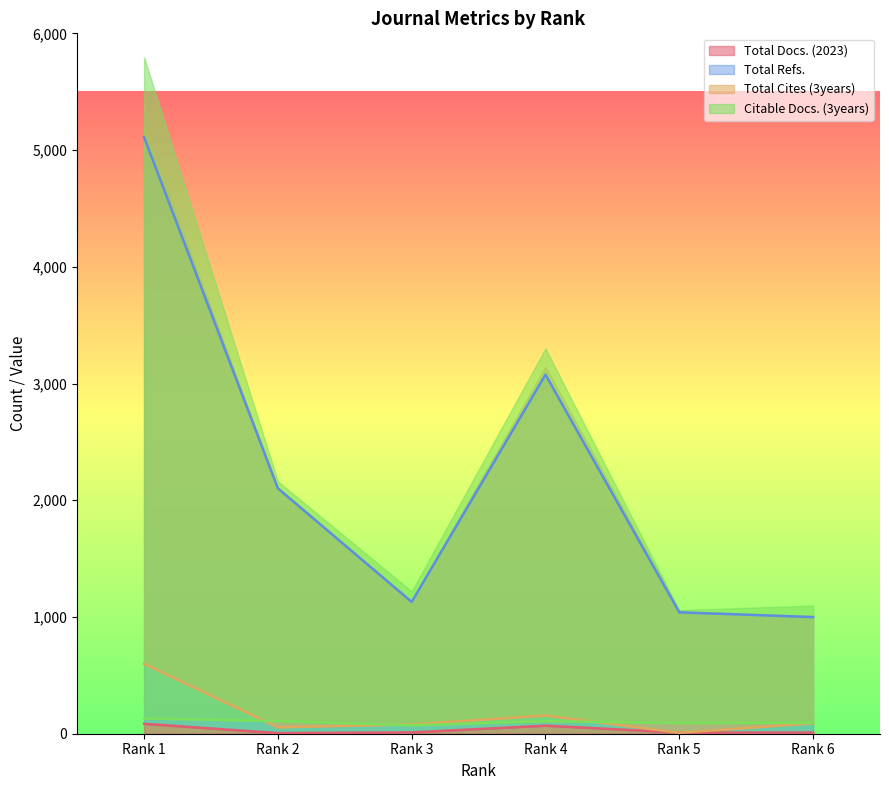

Which series has the widest spread of values?

Total Refs.